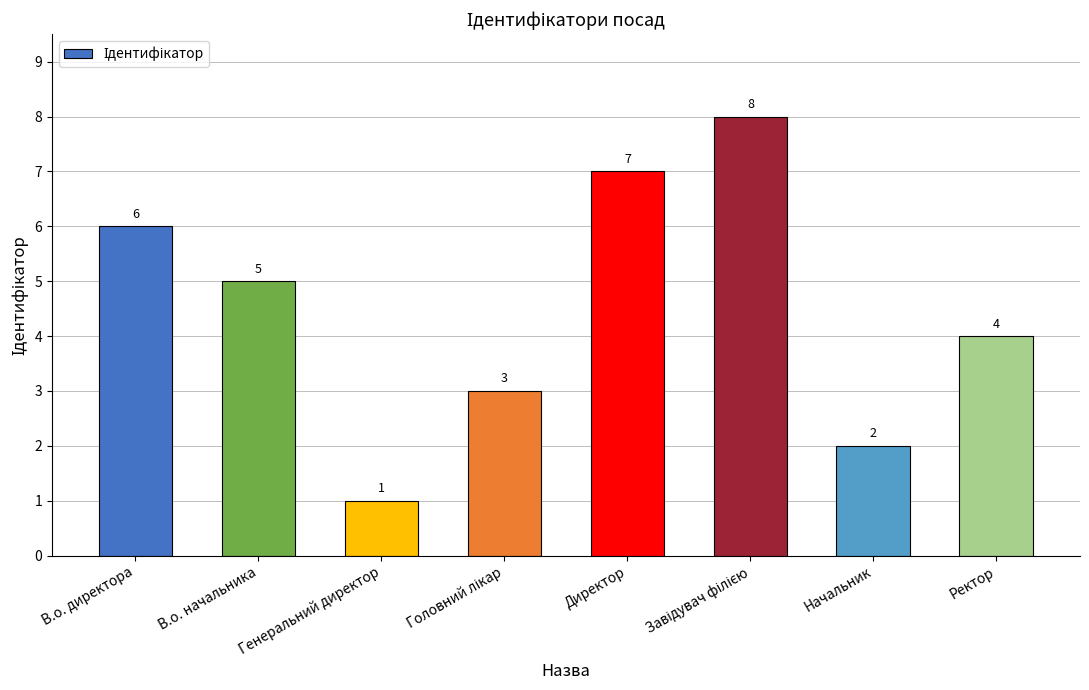

What is the ratio of the value at Ректор to the value at Директор?

0.6